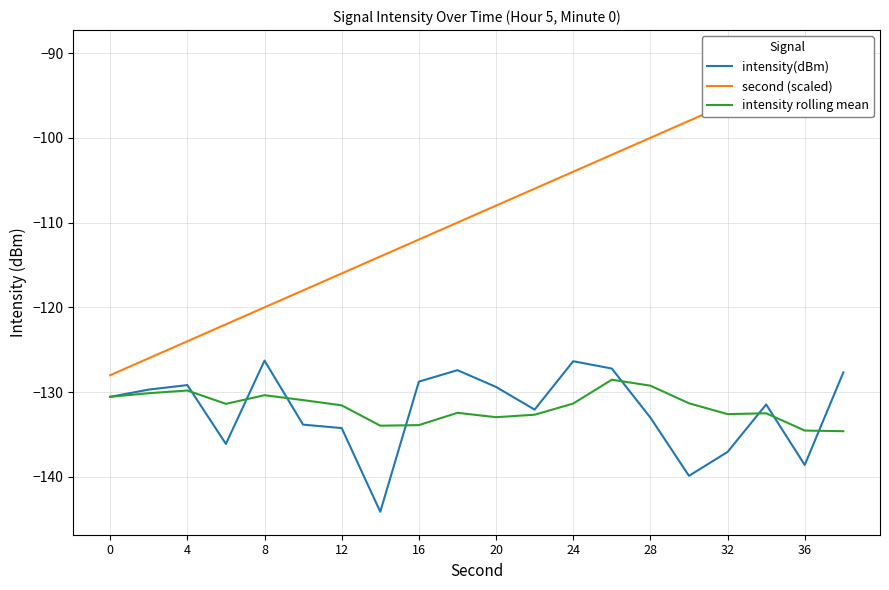

What is the minimum value shown in the chart?

-144.1